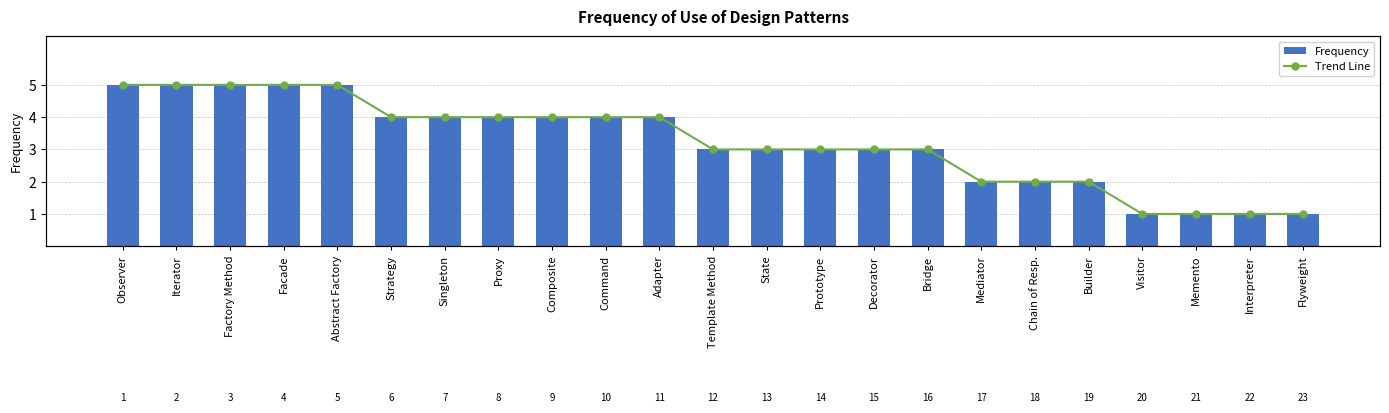

What is the average value of the Frequency series?

3